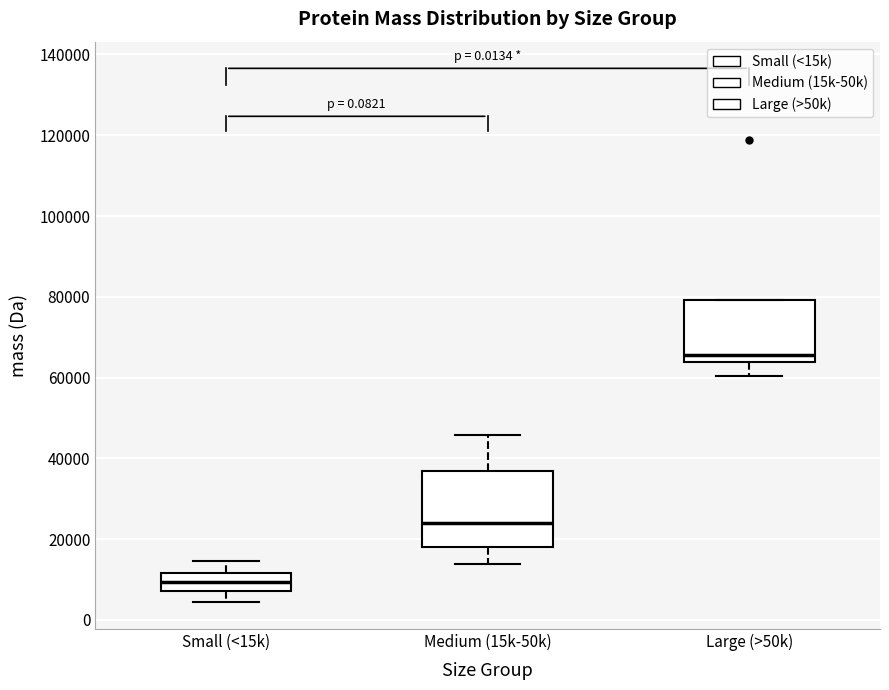

Where is the upper edge of the box for Medium (15k-50k) on the y-axis? The values are not printed on the chart, so give them approximately, as read against the axis.

36000